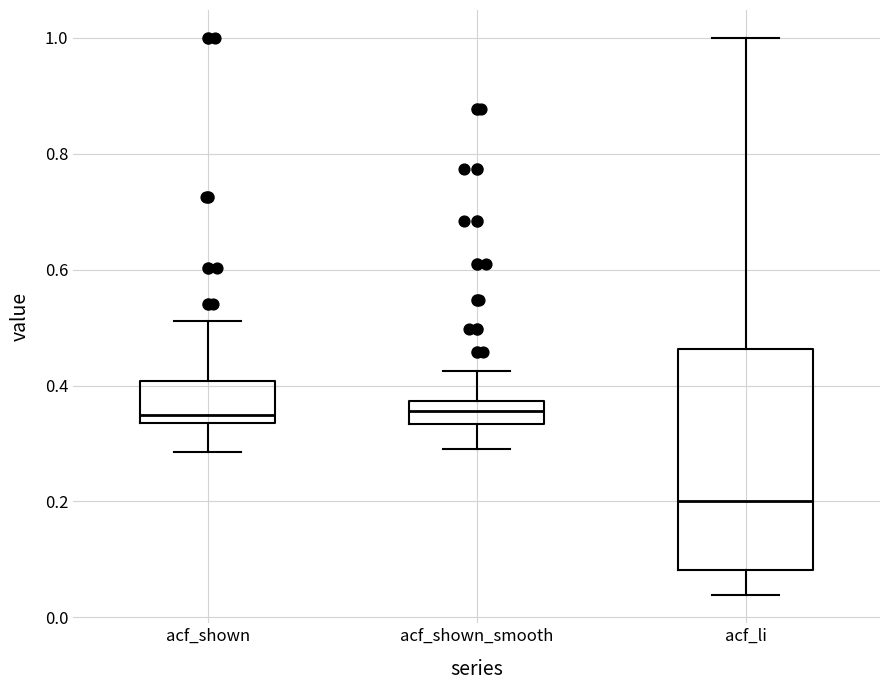

Comparing the boxes themselves (not the whiskers), which one is the tallest?

acf_li